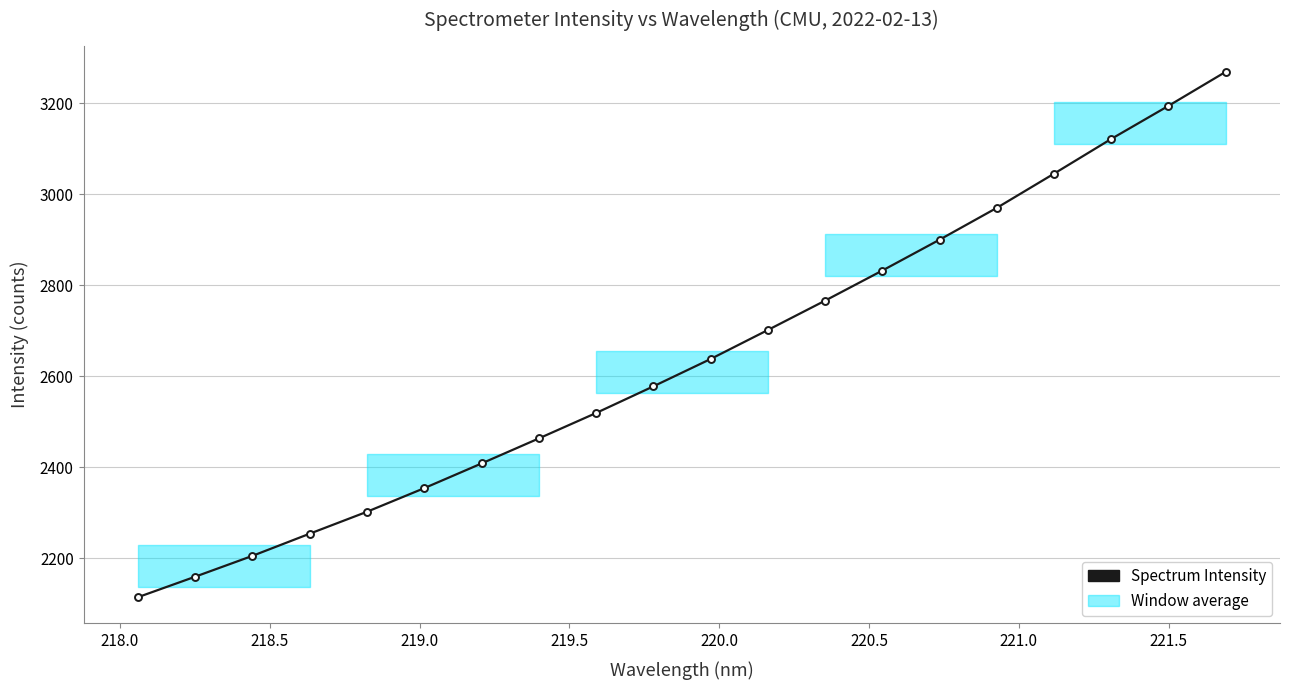

What is the minimum value shown in the chart?

2114.3